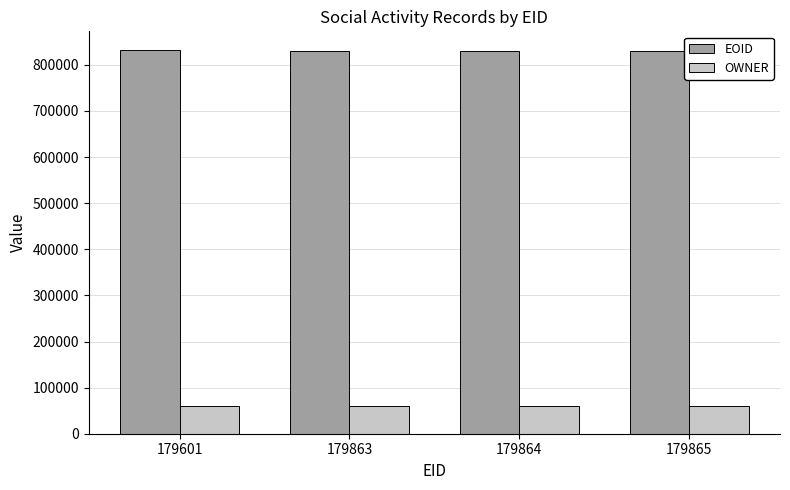

What is the difference between the highest and lowest values at 179863?

770141